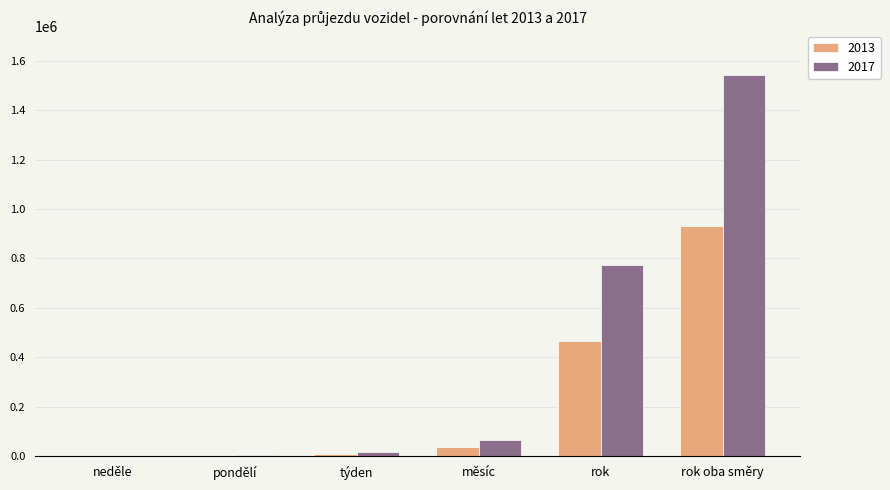

The value of 2013 at rok is 464736. True or false?

True